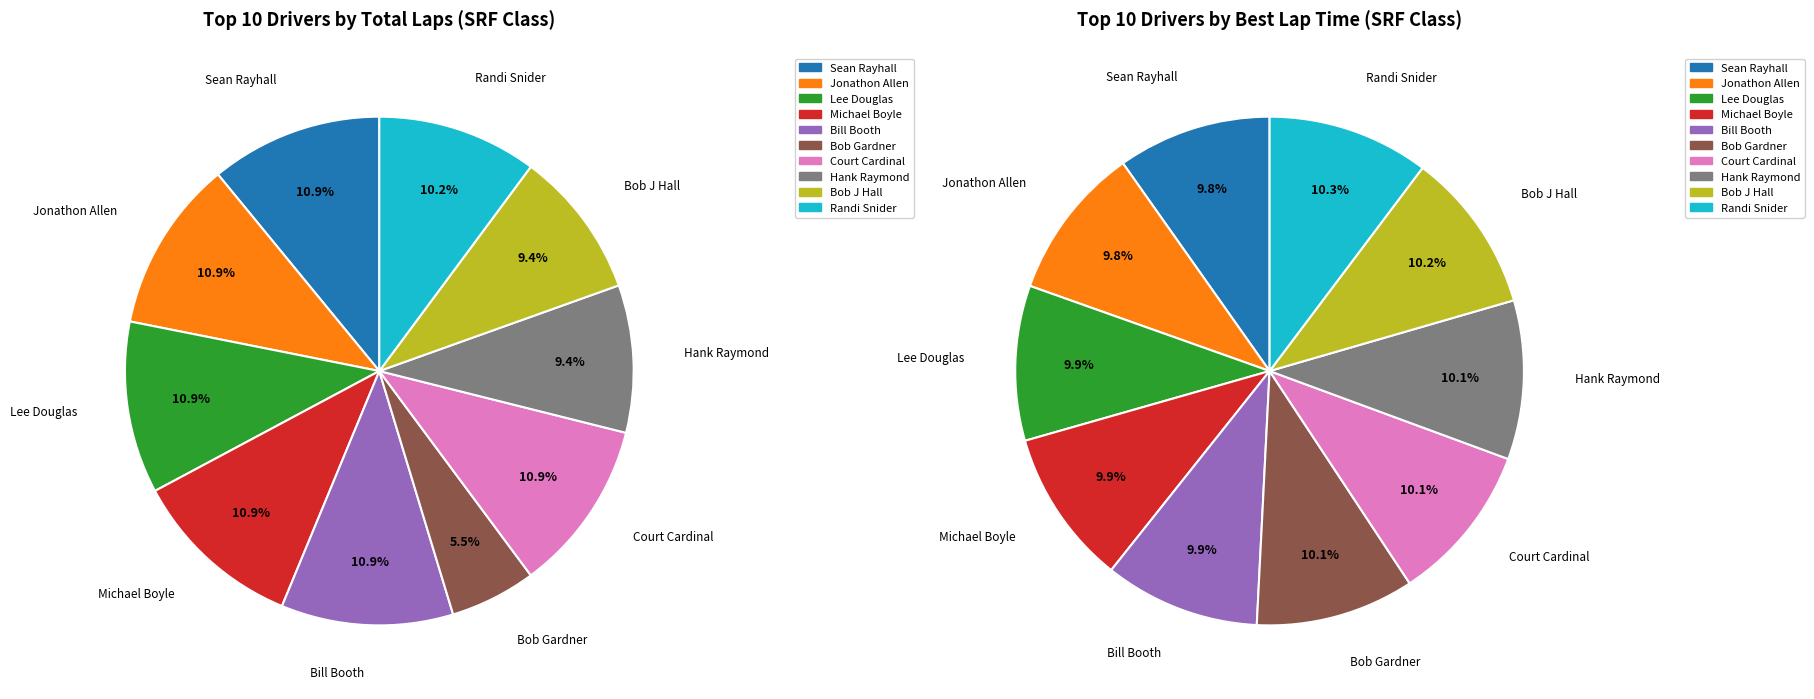

Rank the categories by value from lowest to highest.

Bob Gardner, Hank Raymond, Bob J Hall, Randi Snider, Sean Rayhall, Jonathon Allen, Lee Douglas, Michael Boyle, Bill Booth, Court Cardinal